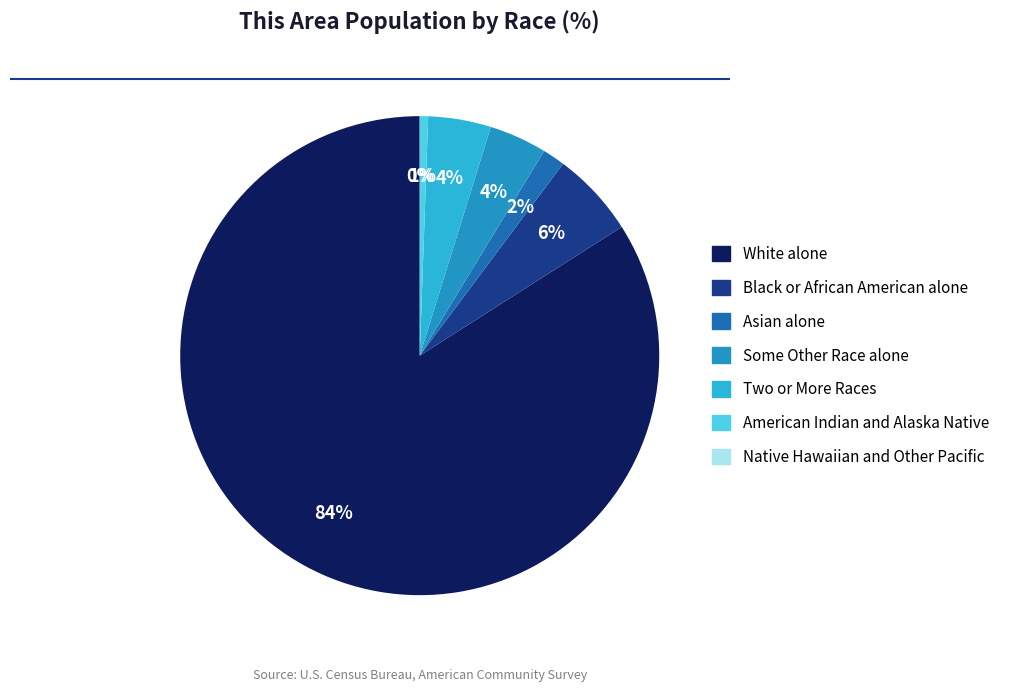

How many slices are in this pie chart?

7